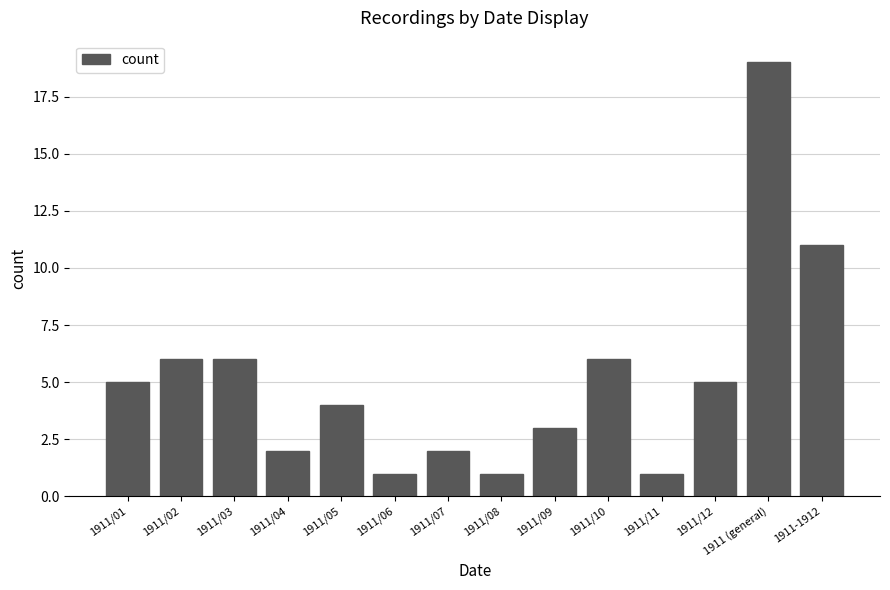

The value at 1911/12 is 5. True or false?

True